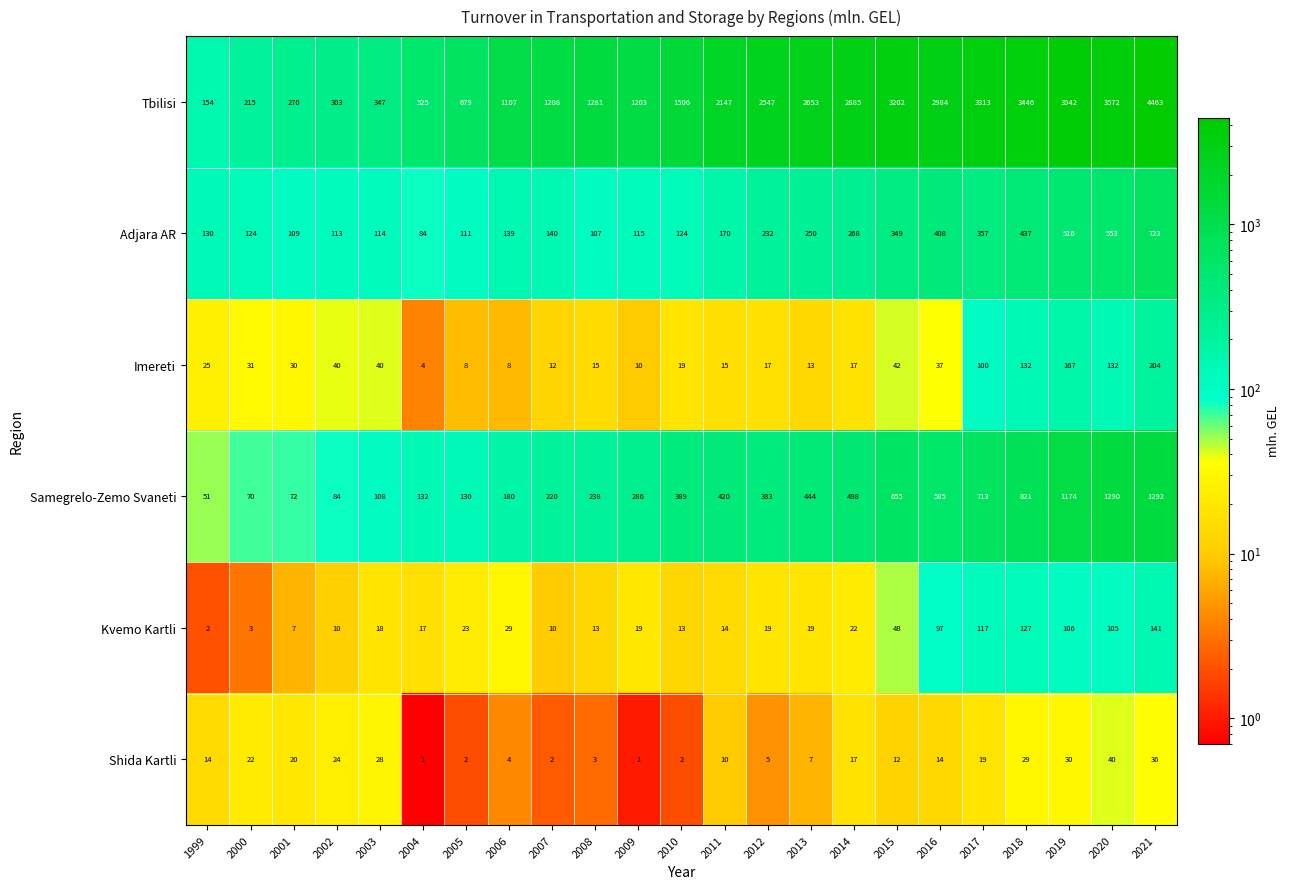

What is the difference between the highest and lowest values at 2017?

3294